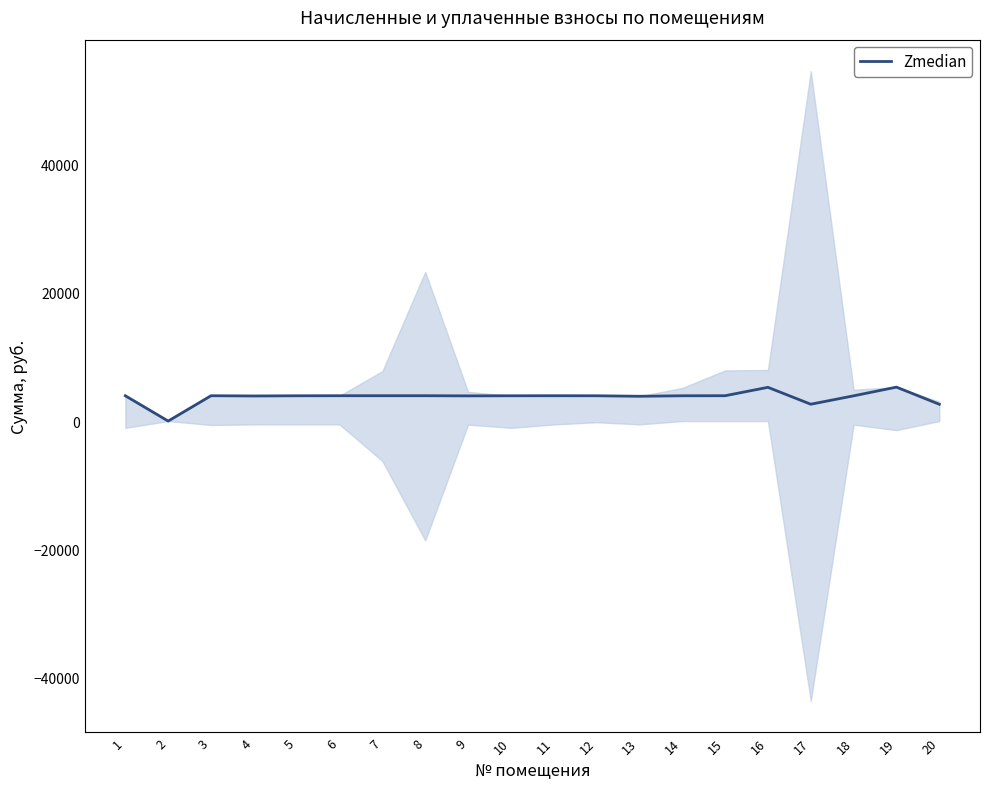

Reading left to right, extract all data points from this chart.

1=3941.4	2=0.0	3=3949.1	4=3910.6	5=3941.4	6=3949.1	7=3949.1	8=3949.1	9=3926.0	10=3941.4	11=3949.1	12=3941.4	13=3864.4	14=3941.4	15=3949.1	16=5257.7	17=2625.0	18=3933.7	19=5288.5	20=2617.3